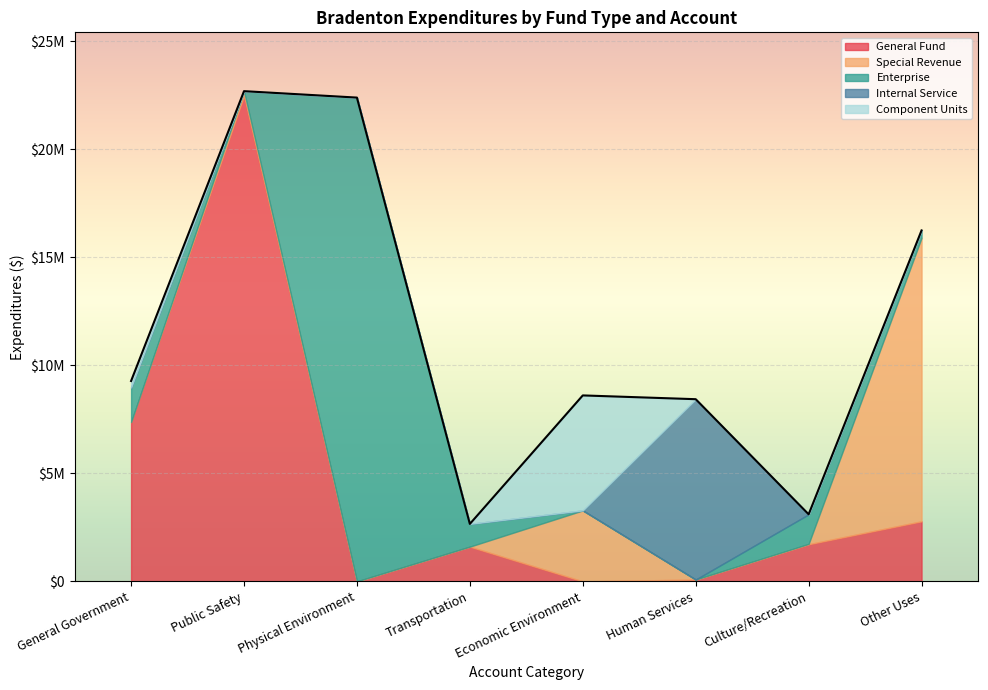

At which category does Enterprise reach its first local peak?

Physical Environment